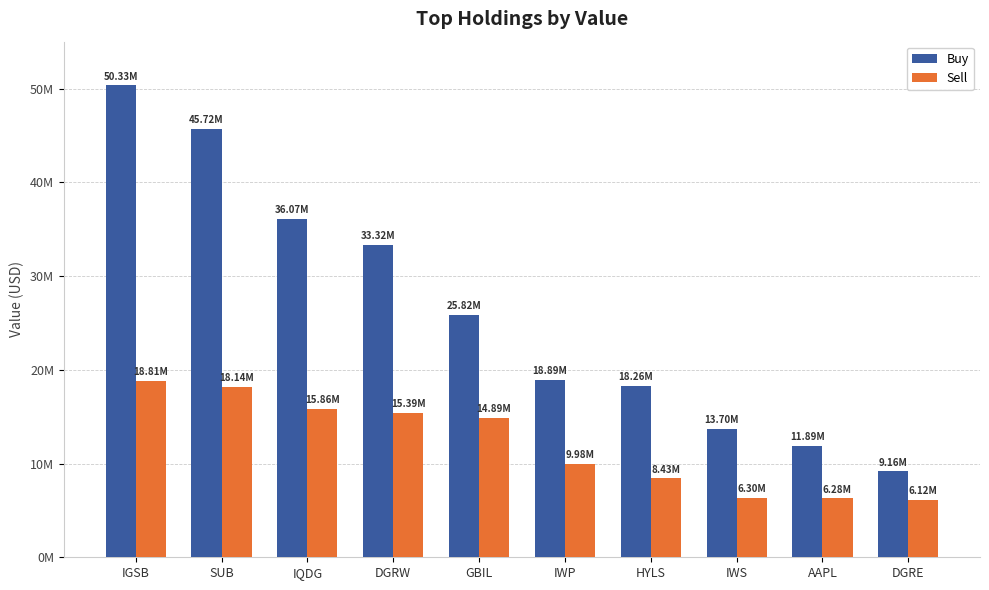

What is the greatest value displayed?

50328000